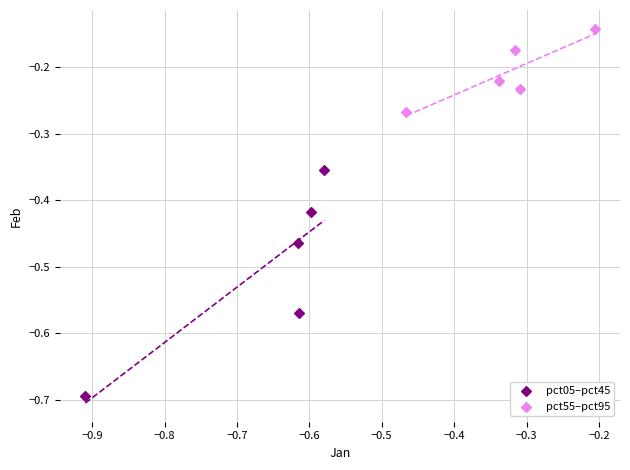

Which series has the widest spread of Y values?

pct05–pct45